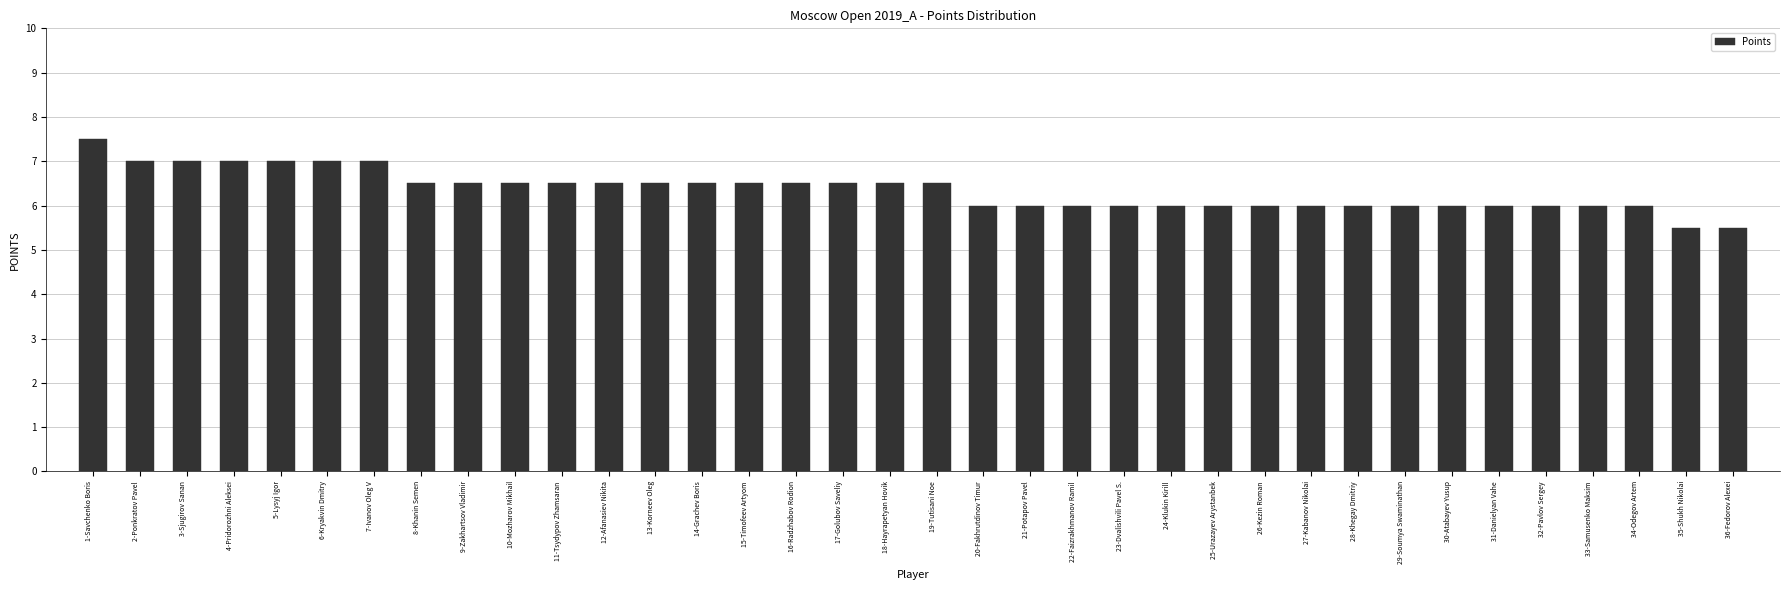

What is the label of the 2nd bar from the right?

35-Shukh Nikolai